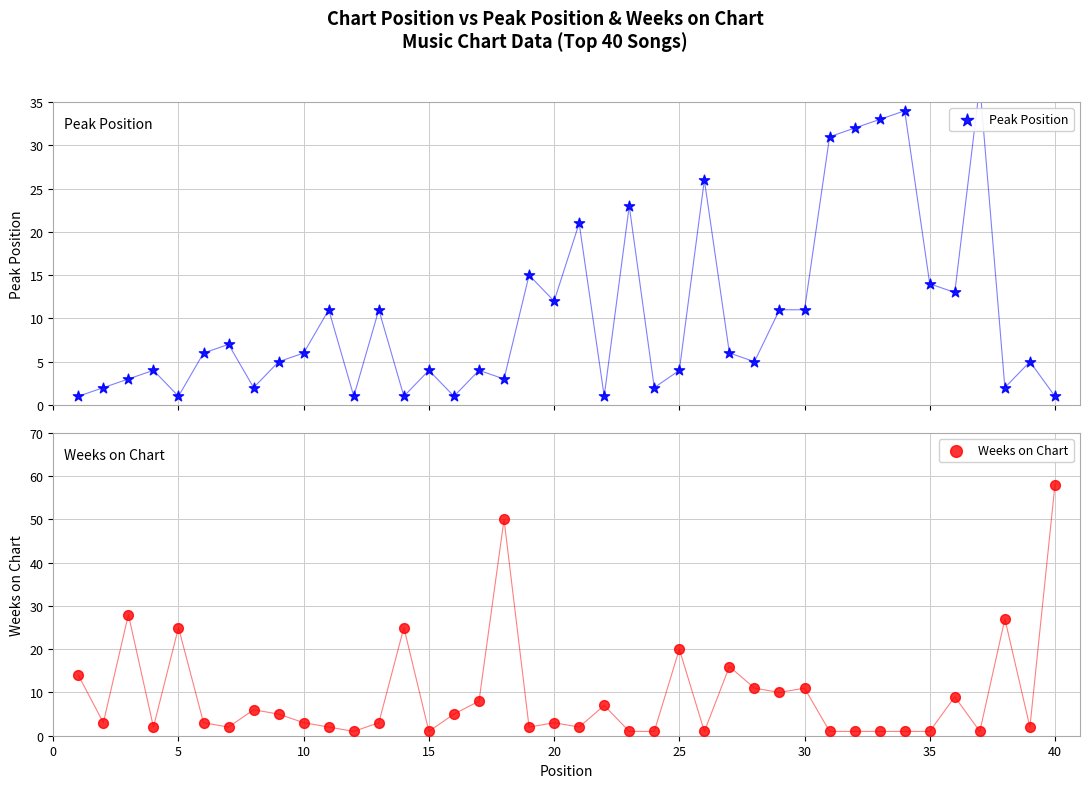

Is the value of Weeks on Chart at 30 greater than the value of Peak Position at 20?

Yes